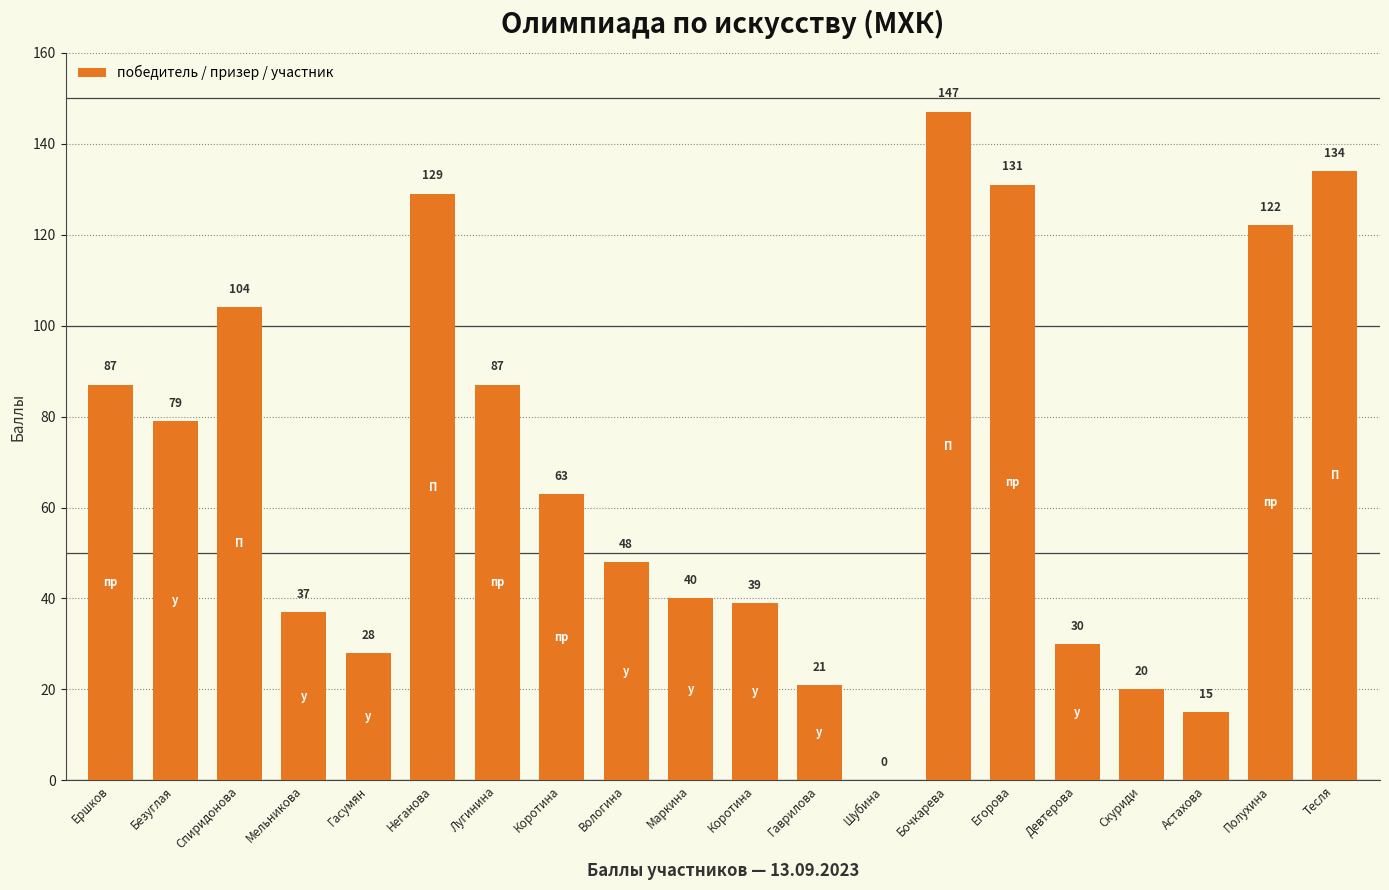

List the labels in order of value, largest first.

Бочкарева, Тесля, Егорова, Неганова, Полухина, Спиридонова, Ершков, Лугинина, Безуглая, Коротина, Вологина, Маркина, Коротина, Мельникова, Девтерова, Гасумян, Гаврилова, Скуриди, Астахова, Шубина